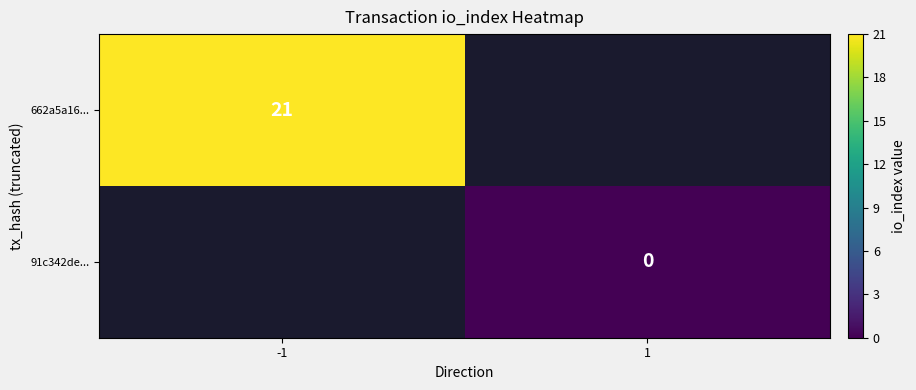

Is it true that 662a5a16... equals 21 at -1?

True